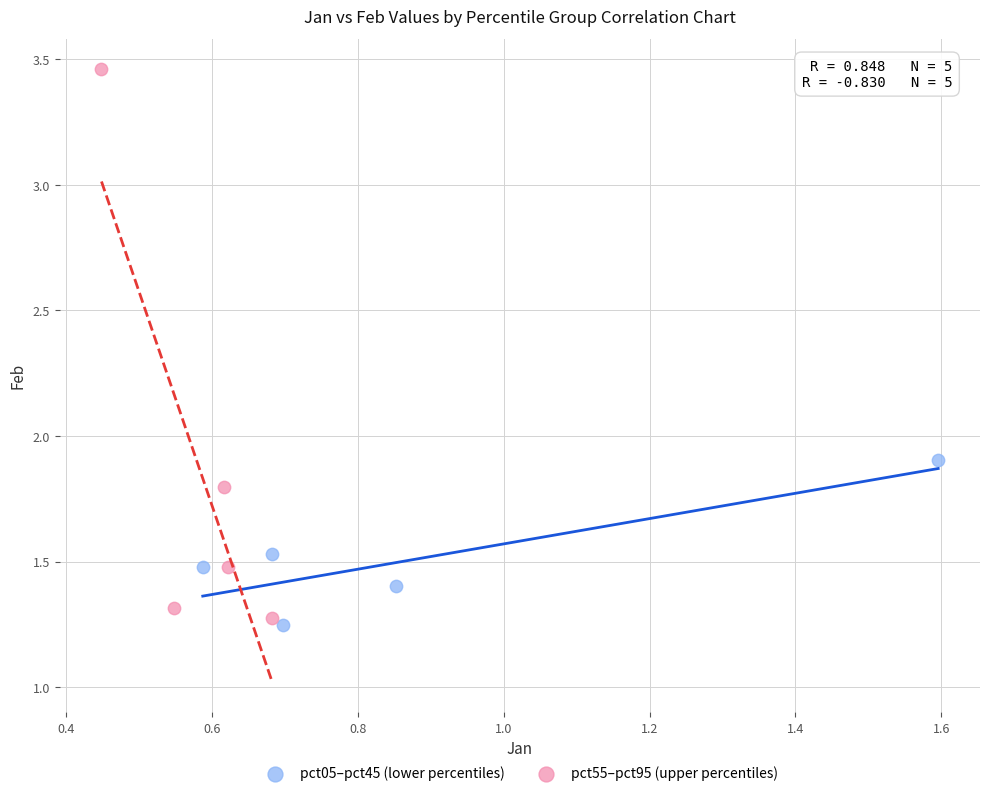

Which series has the largest Y range (max minus min)?

pct55–pct95 (upper percentiles)